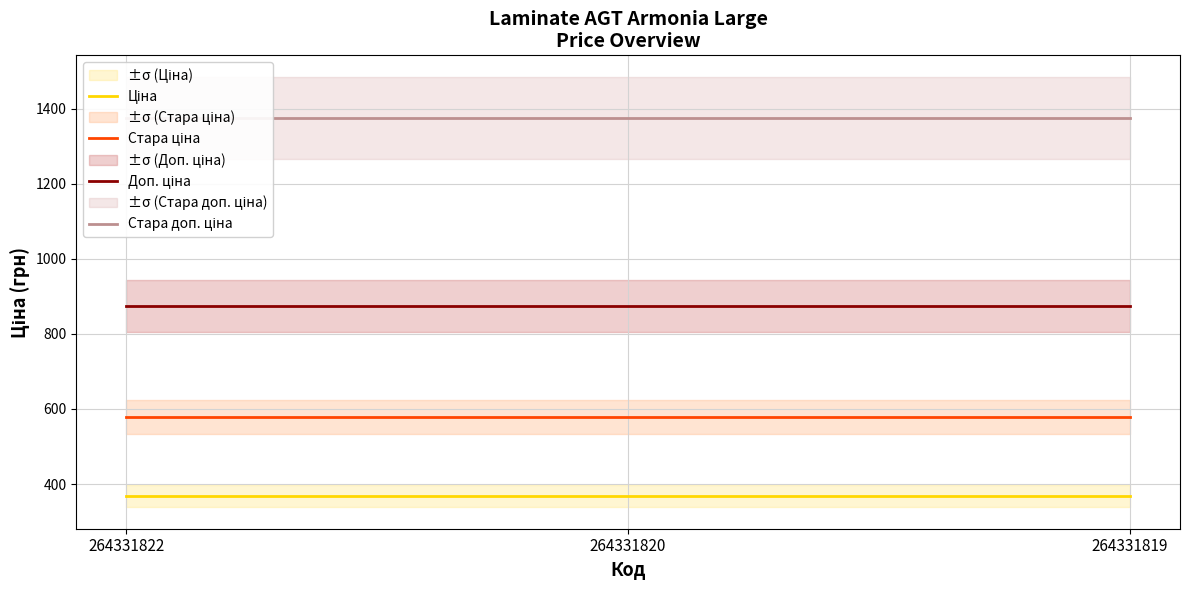

What is the sum of the Доп. ціна values at 264331820 and 264331822?

1748.0